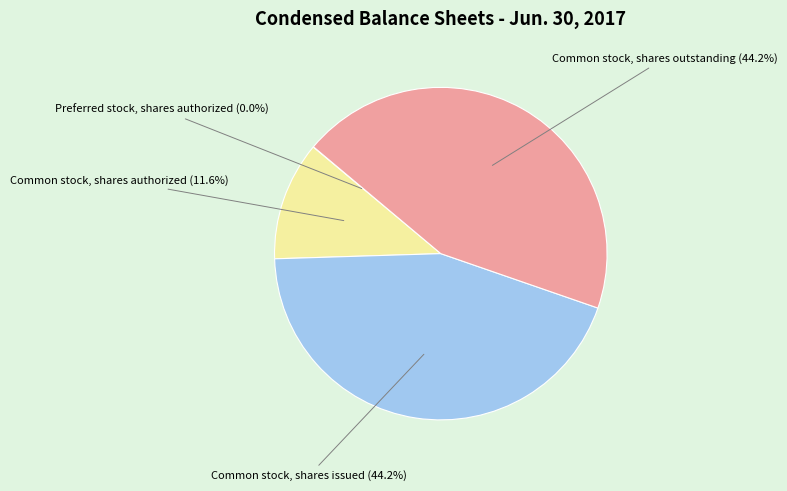

Does any single category account for the majority?

No